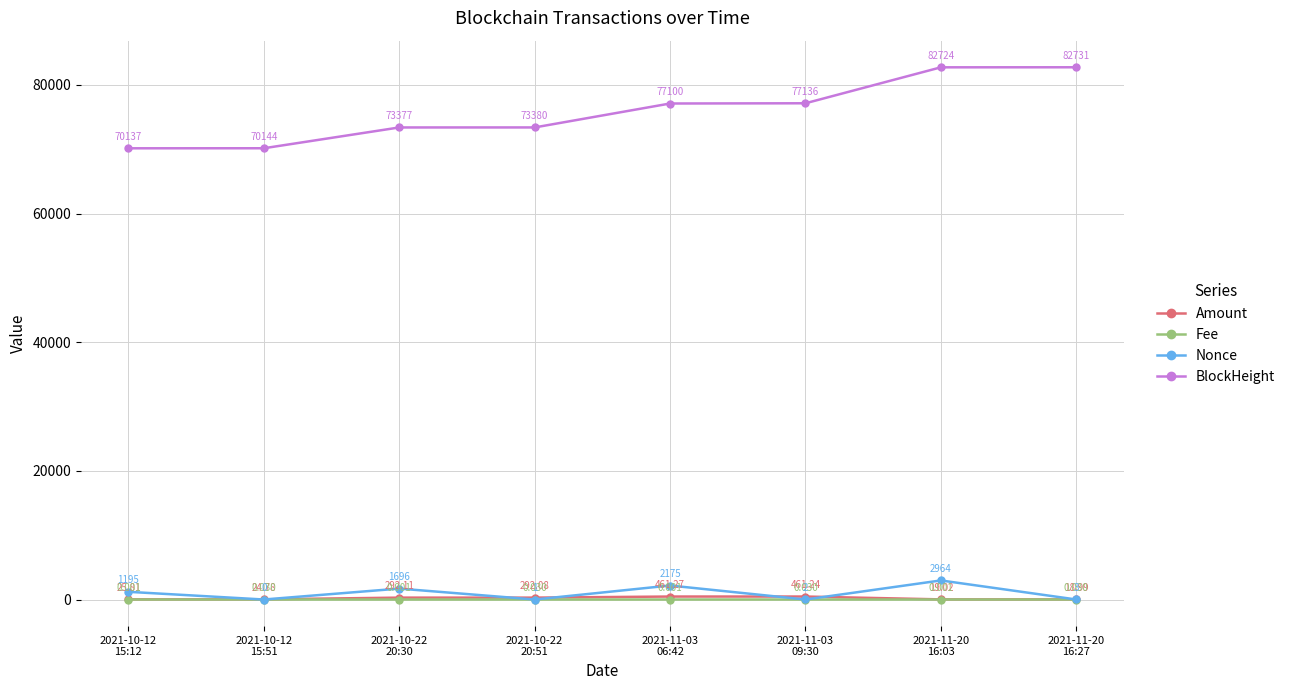

Which series has the widest spread of values?

BlockHeight